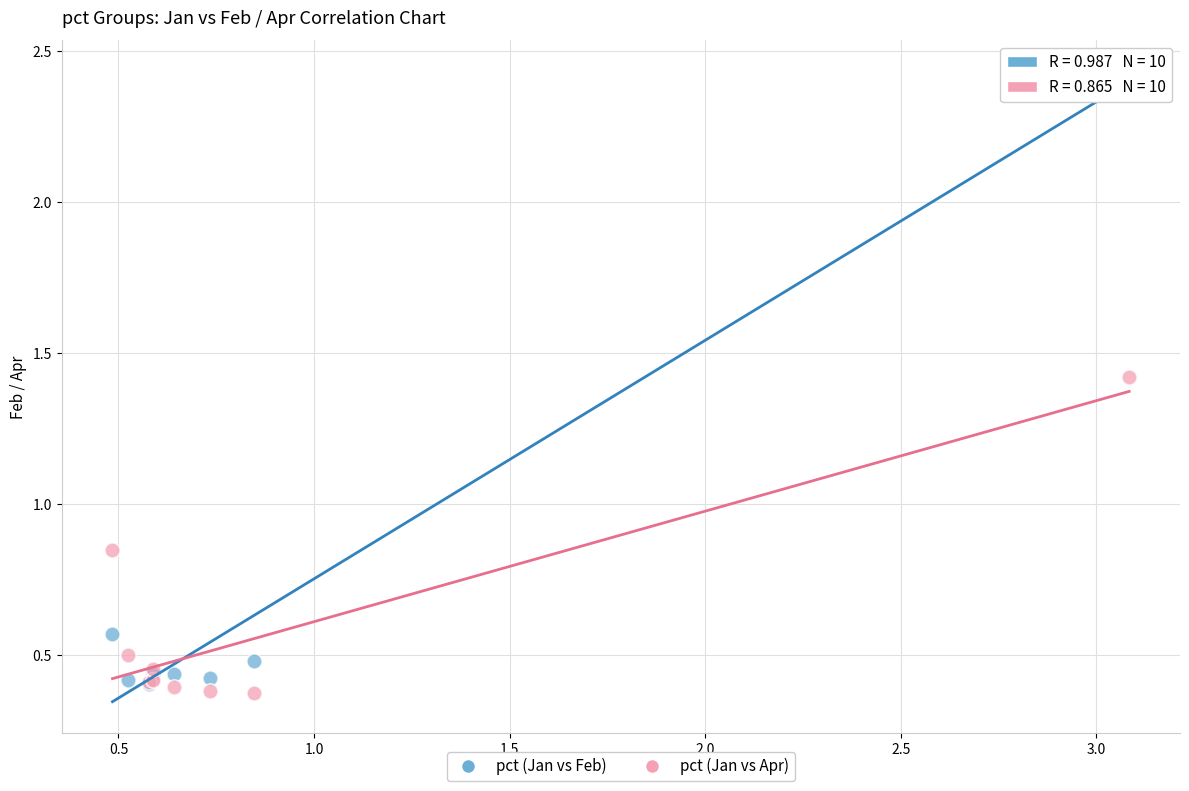

Which series has the widest spread of Y values?

pct (Jan vs Feb)